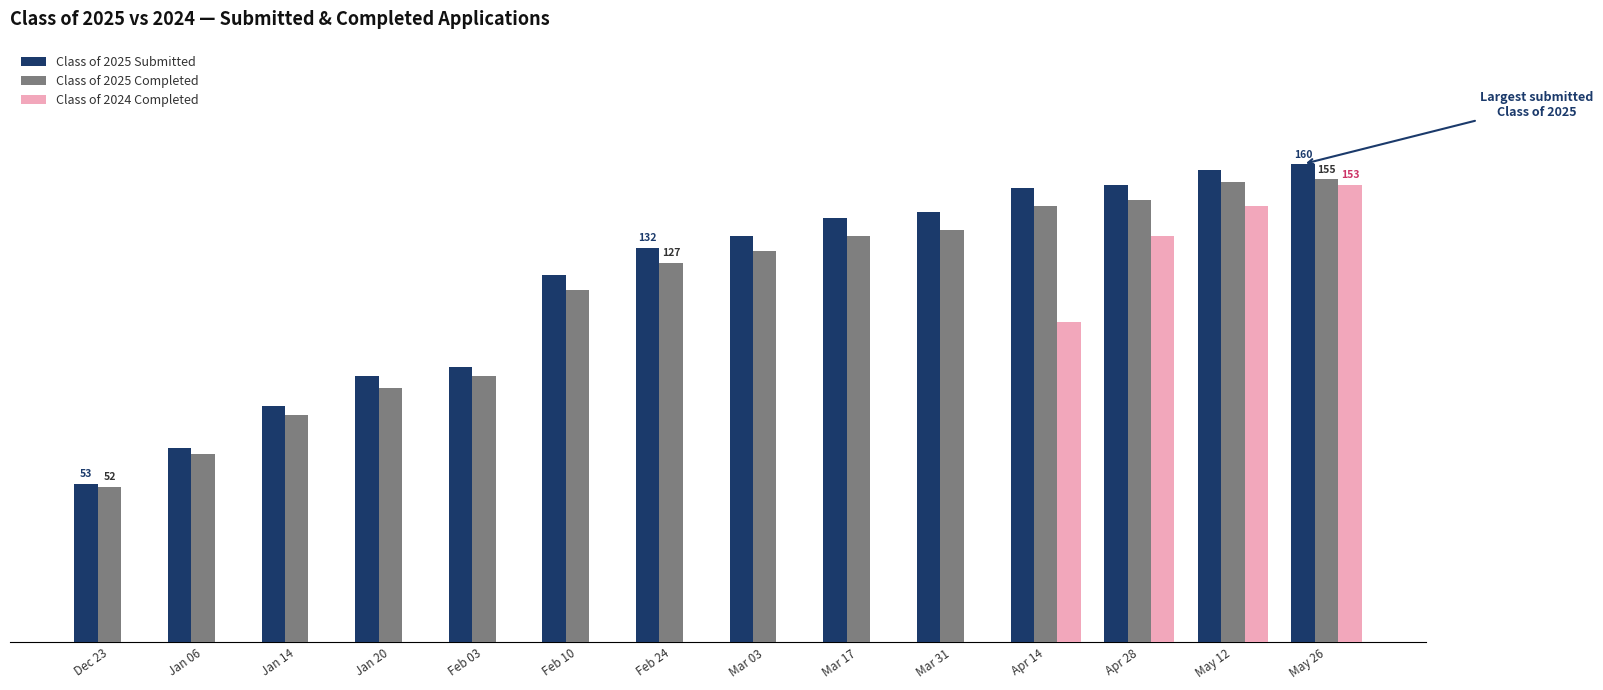

Are the bars grouped side by side (vs. stacked)?

Yes